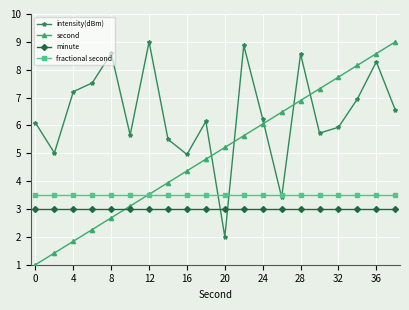

What is the value of the fractional second point at the 19th from the left?

3.5